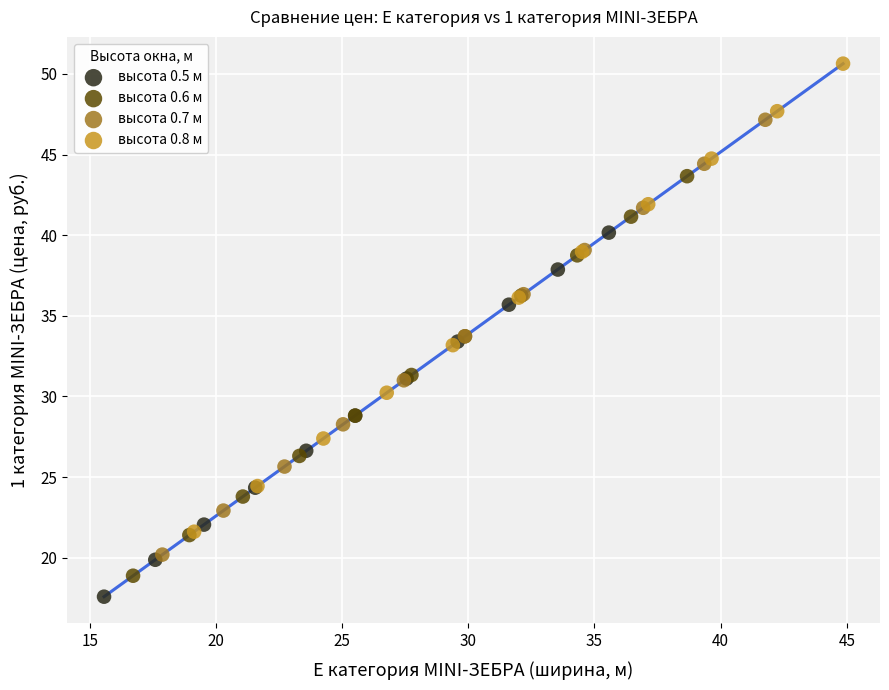

Which series contains the lowest Y value?

высота 0.5 м